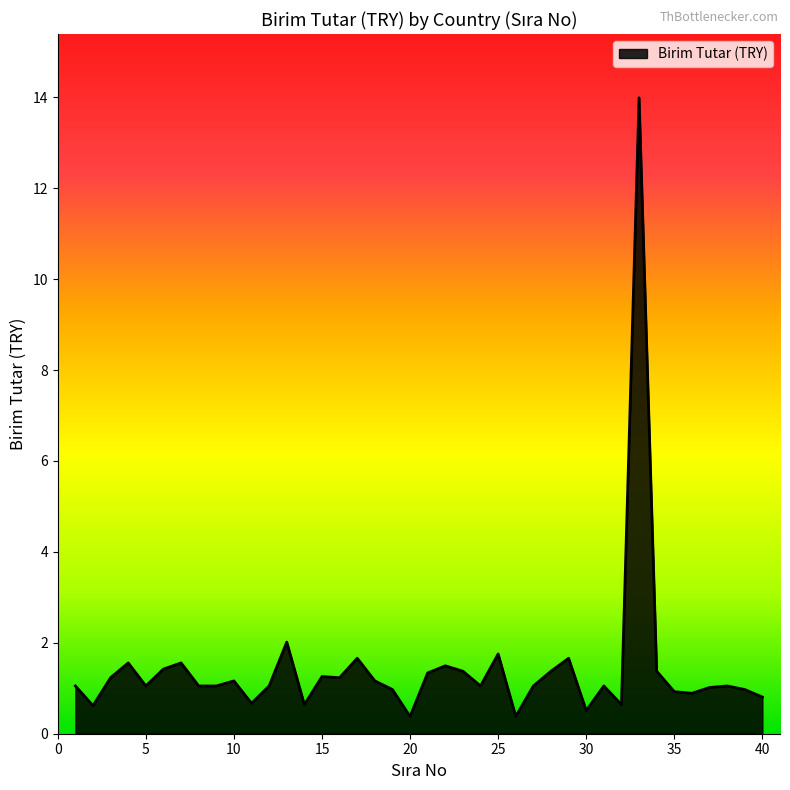

What is the maximum value shown in the chart?

14.0